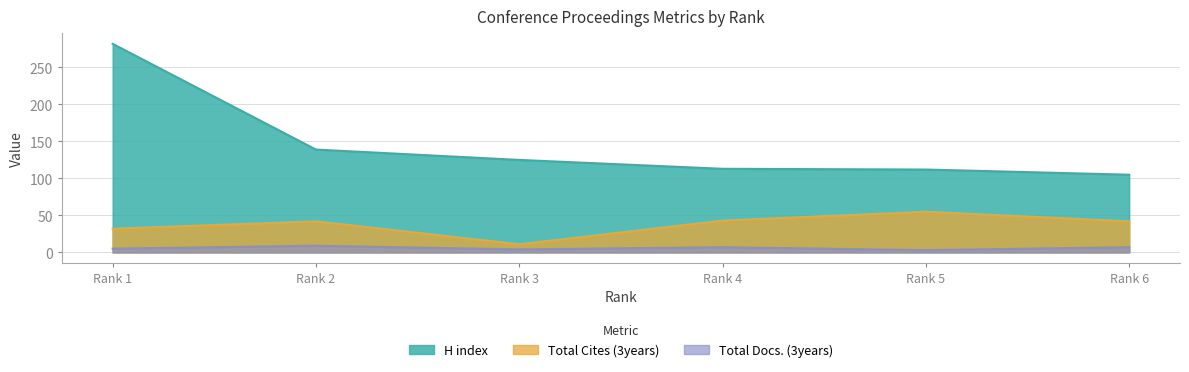

True or false: Total Cites (3years) and H index intersect in this chart.

False